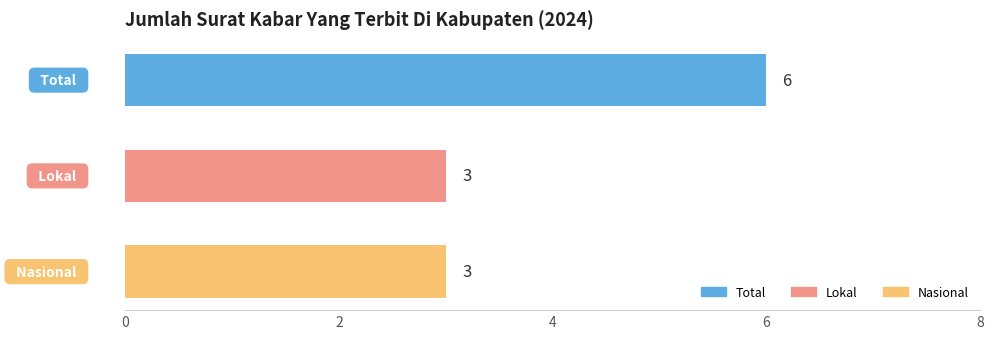

How many values are between 3 and 6?

3